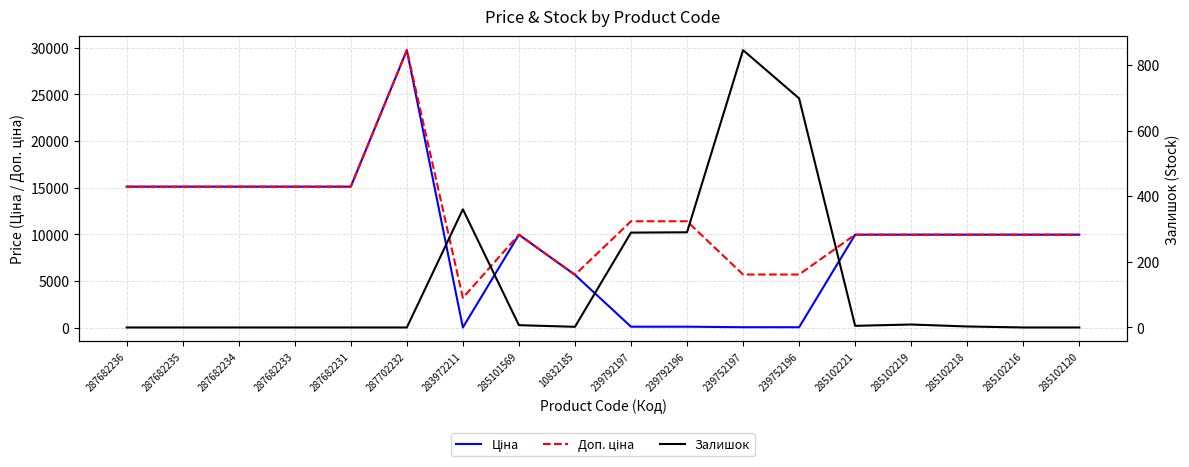

What is the value of the Залишок point at the 14th from the left?

5.0